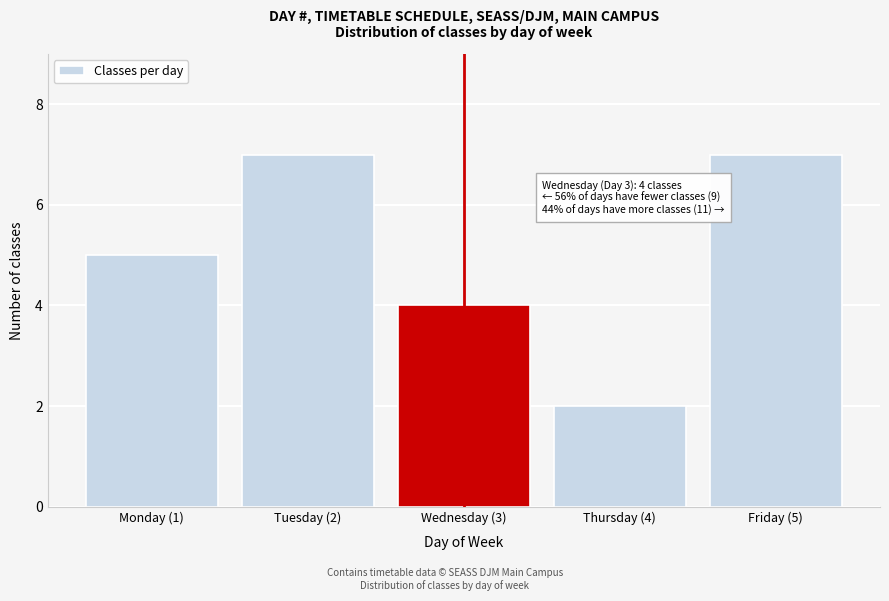

Reading right to left, what are all the values shown in this chart?

Friday (5)=7	Thursday (4)=2	Wednesday (3)=4	Tuesday (2)=7	Monday (1)=5